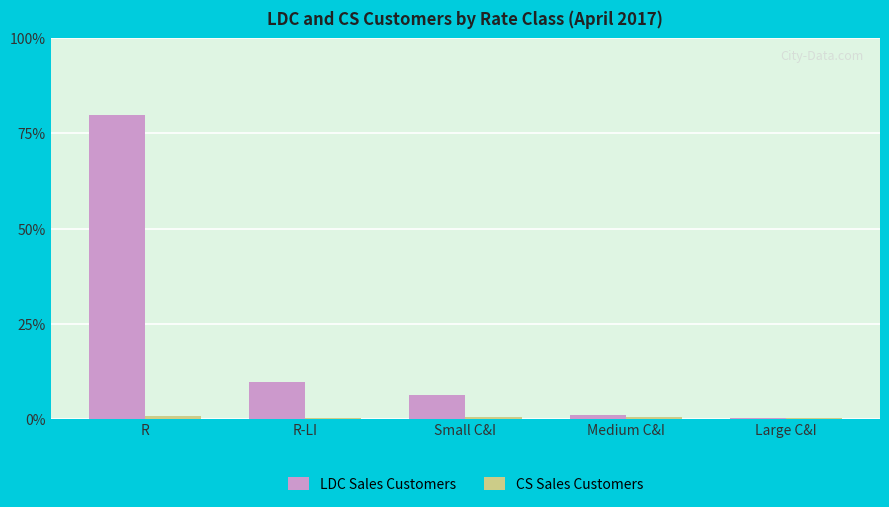

Which series has the largest range (max minus min)?

LDC Sales Customers